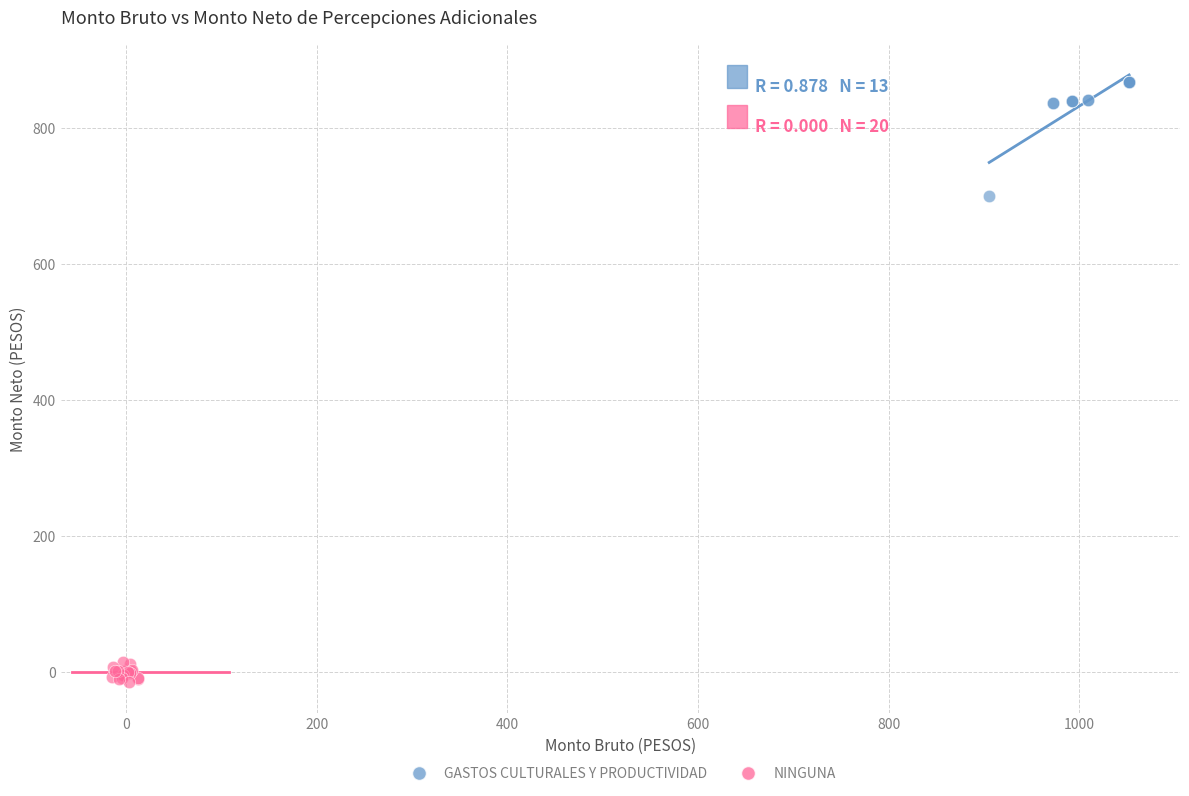

Which series reaches the minimum Y coordinate?

NINGUNA